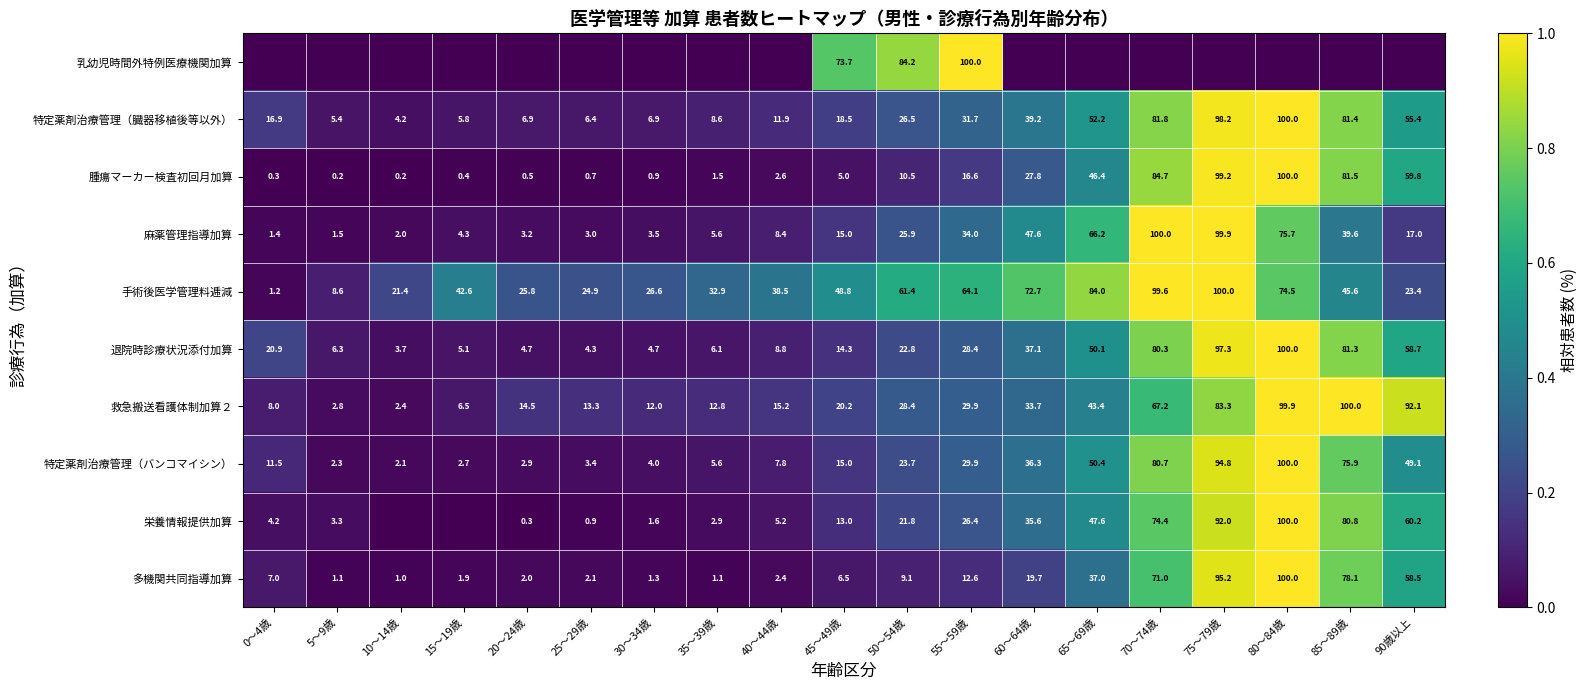

What is the sum of the 特定薬剤治療管理（臓器移植後等以外） values at 35～39歳 and 25～29歳?

15.0